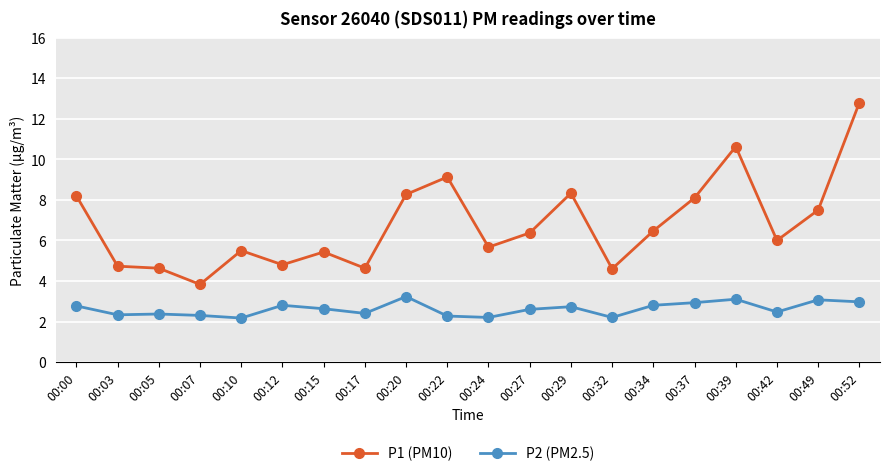

How many lines are shown in the chart?

2